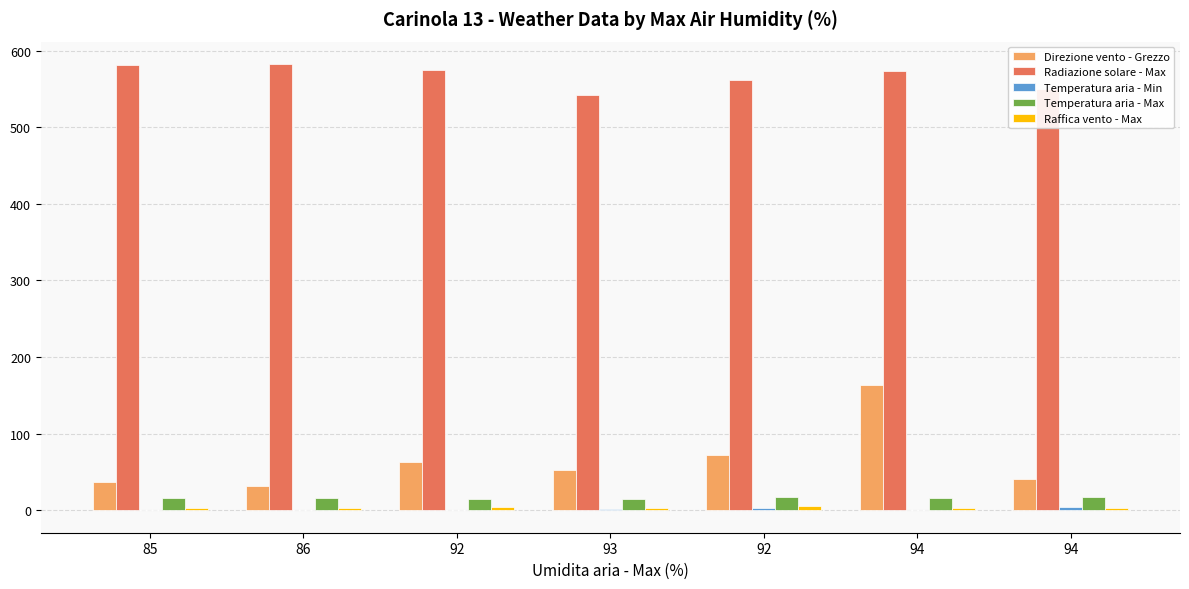

What is the spread (max minus min) of values at 92?

575.2